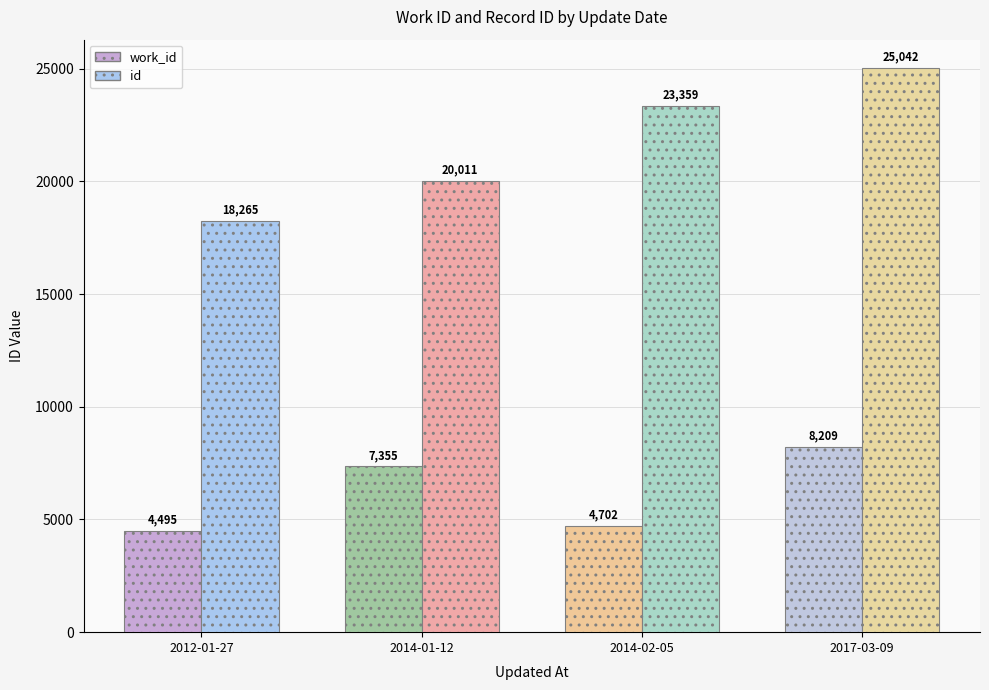

How many bars are there in each group?

2